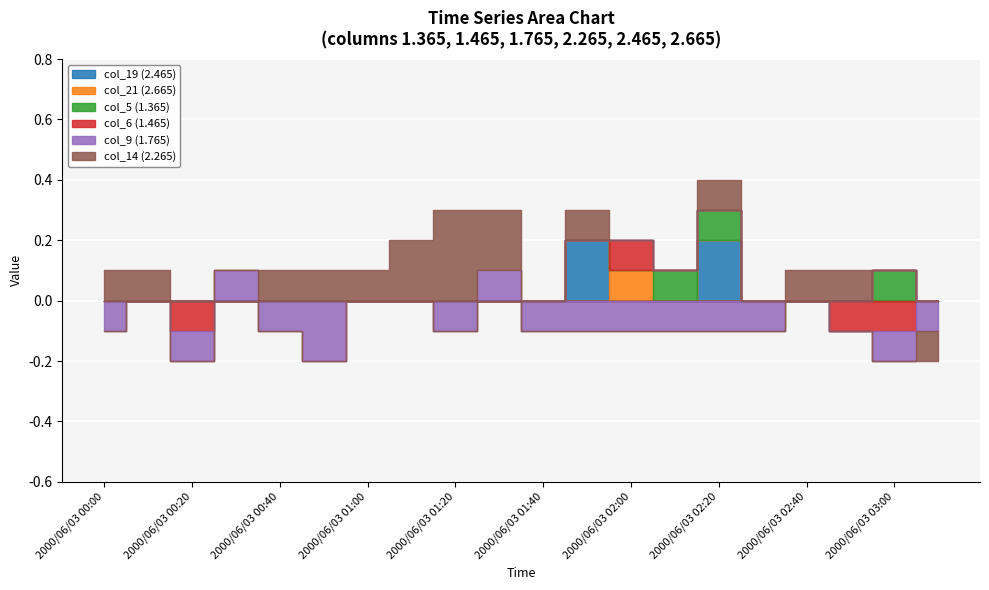

How many intersections are there between col_9 (1.765) and col_14 (2.265)?

4